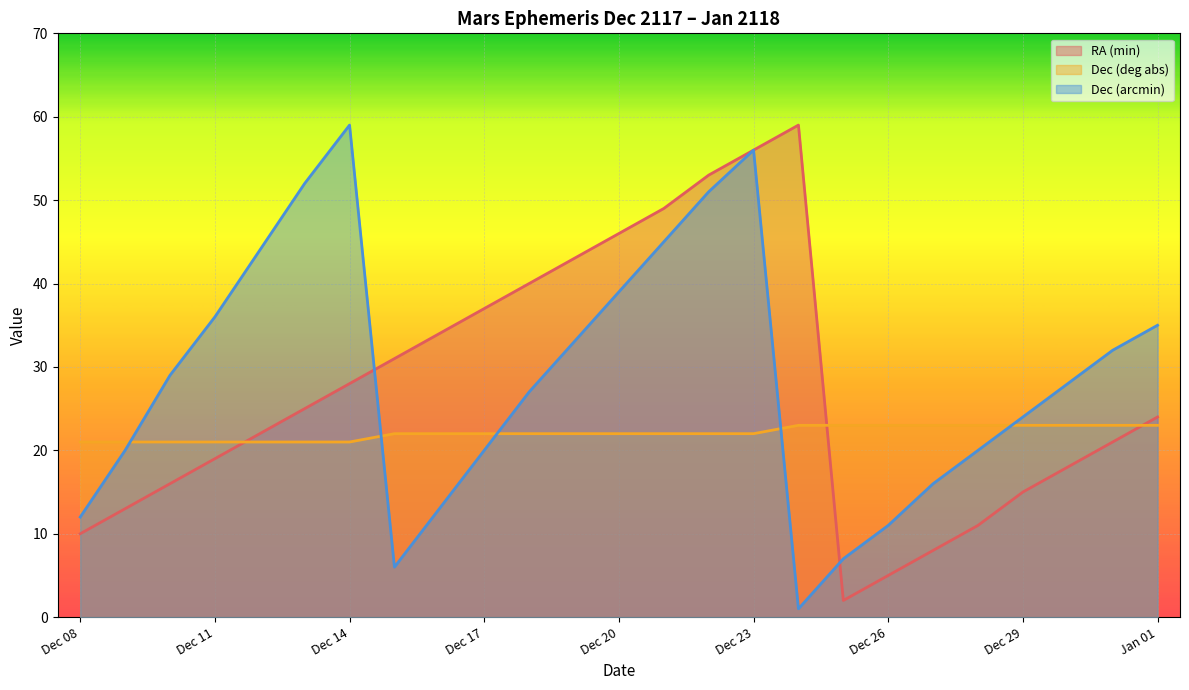

Between Dec 23 and Dec 28, which series saw the biggest shift?

RA (min)